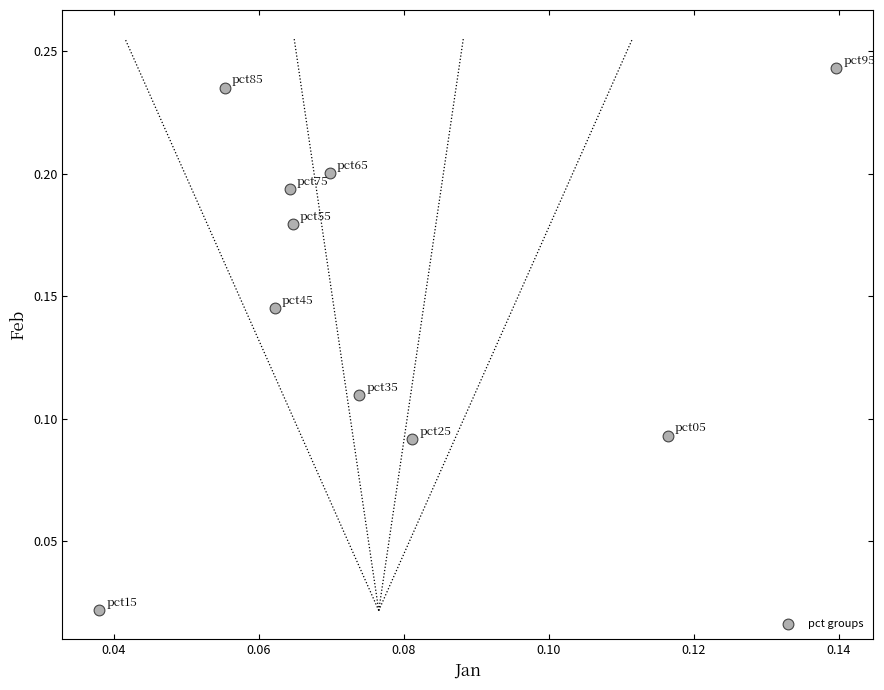

How many data points are displayed?

10